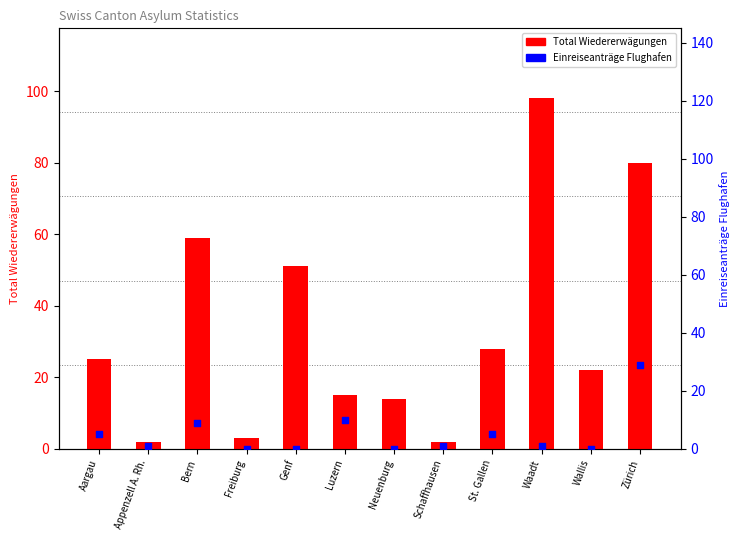

Which series has the largest total across all categories?

Total Wiedererwägungen